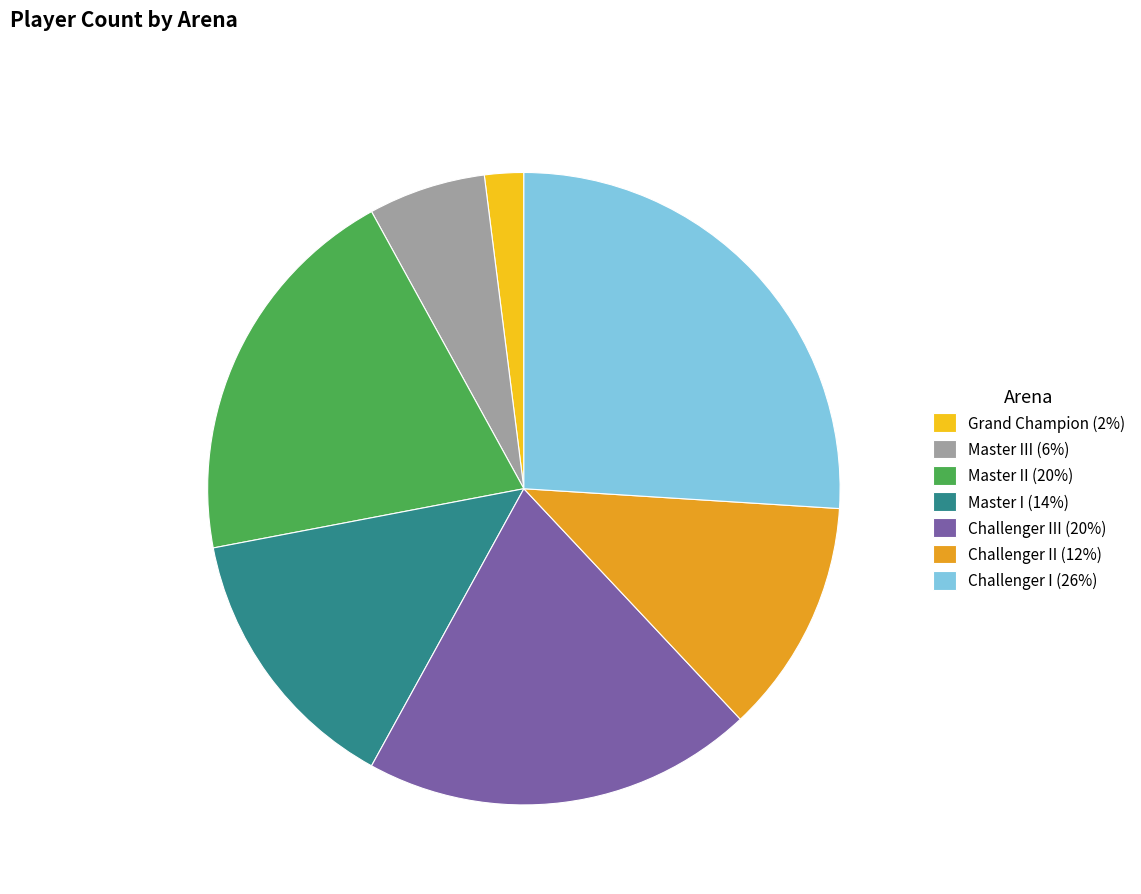

How many slices are in this pie chart?

7